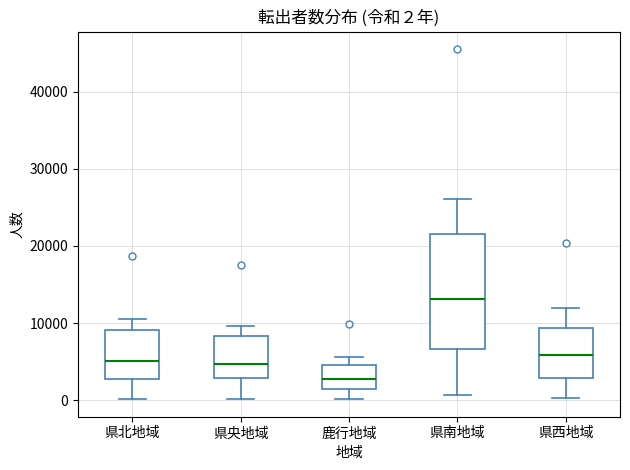

Comparing the boxes themselves (not the whiskers), which one is the tallest?

県南地域